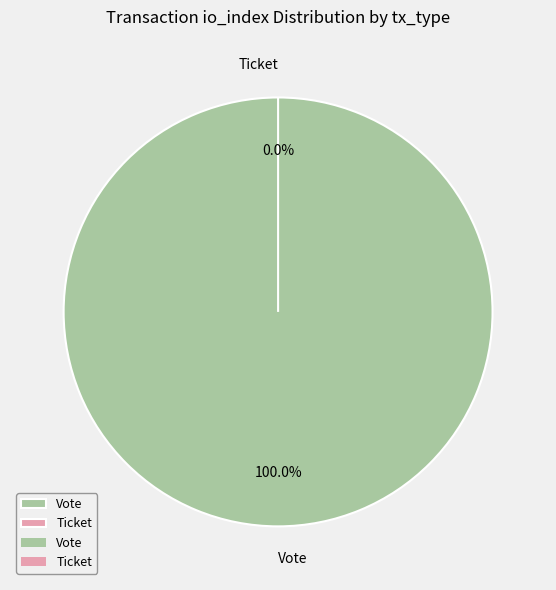

Does Ticket represent more than half of the total?

No